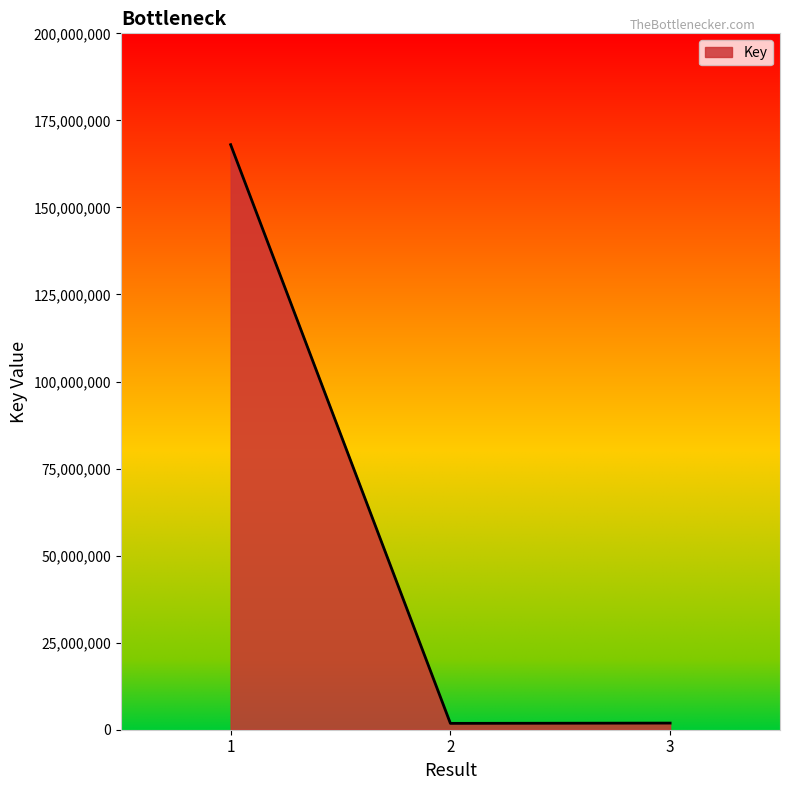

Count the number of categories in the chart.

3